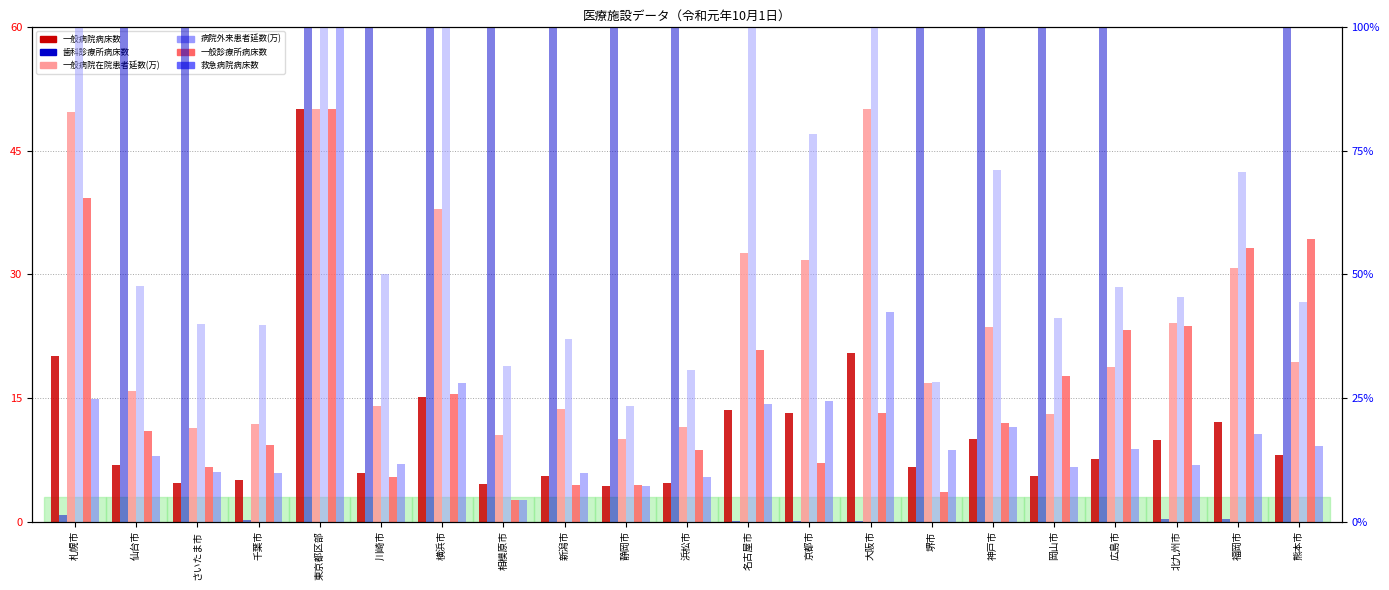

What is the sum of all 病院外来患者延数(万) values?

1226.2